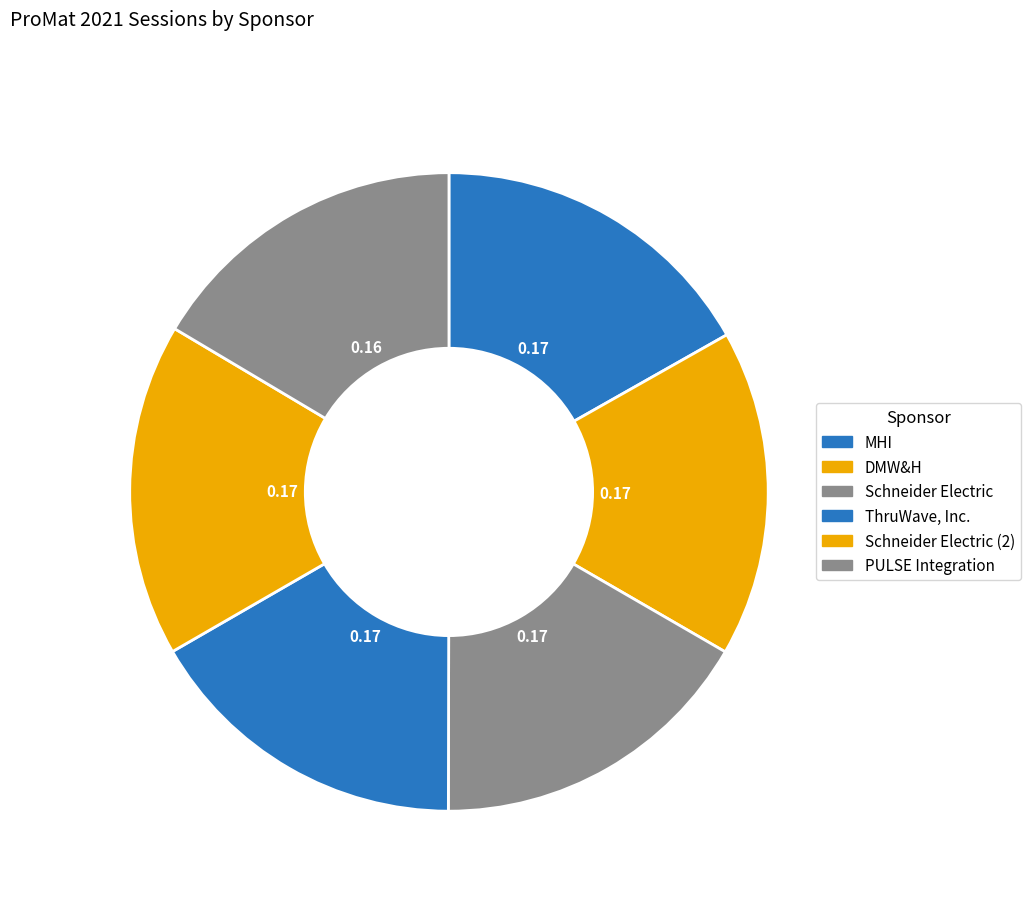

What percentage do DMW&H and MHI together represent?

33.4%